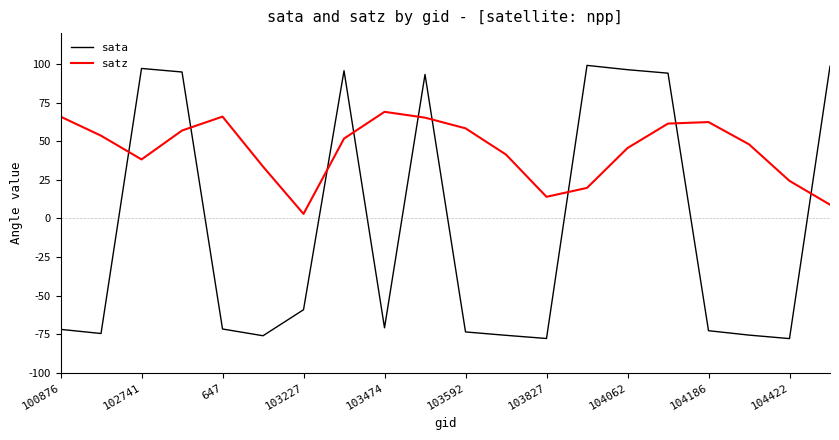

Which series has the widest spread of values?

sata